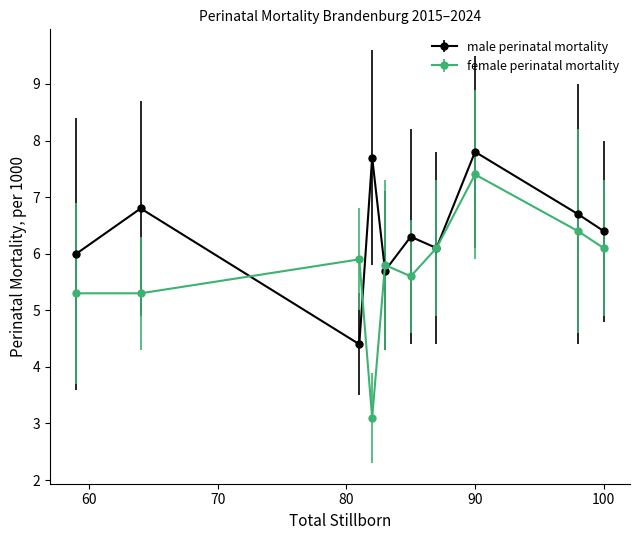

Which series has the largest total across all categories?

male perinatal mortality